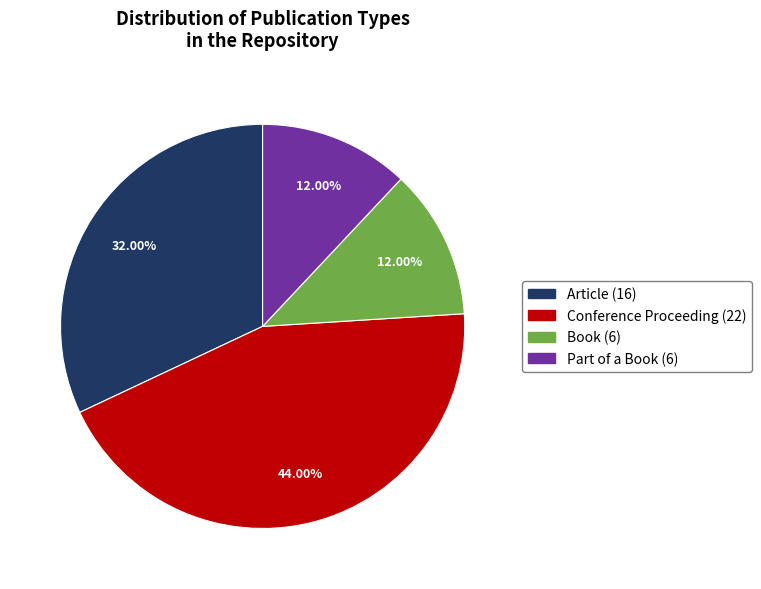

Is the sum of Article and Book greater than half?

No